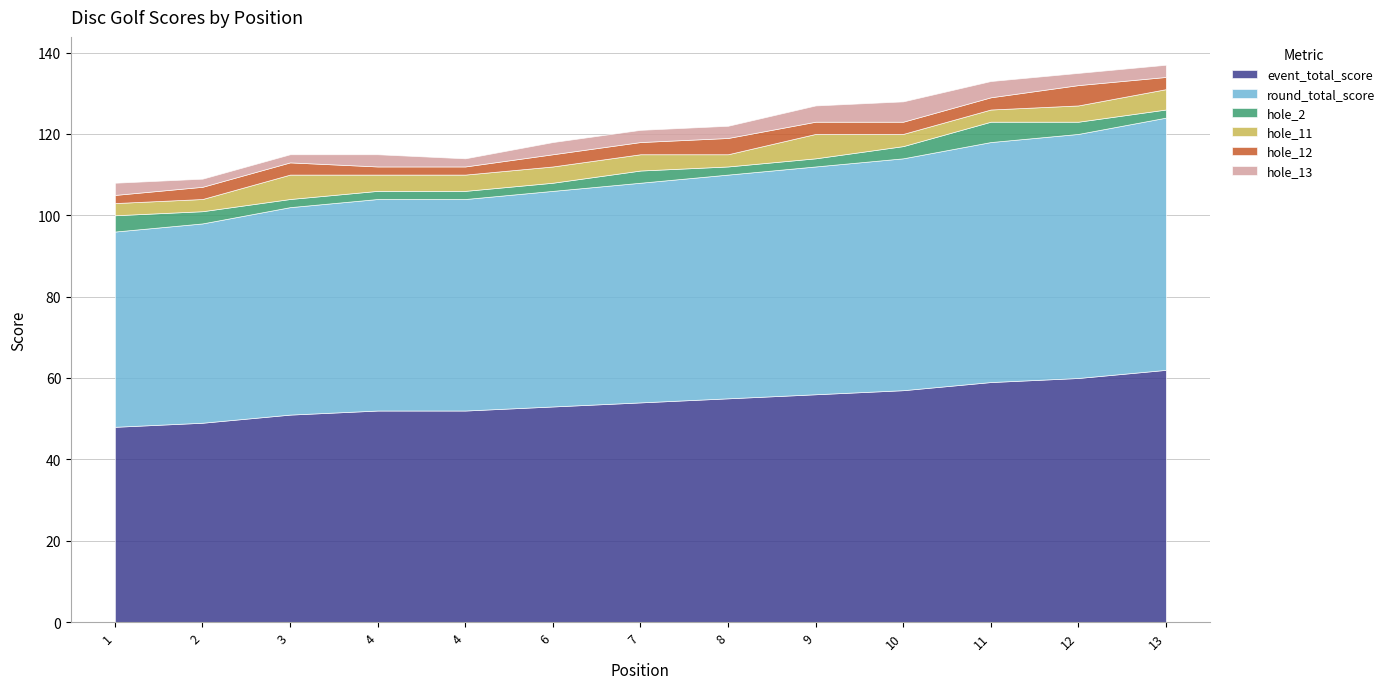

The value of hole_11 at 3 is 3. True or false?

False